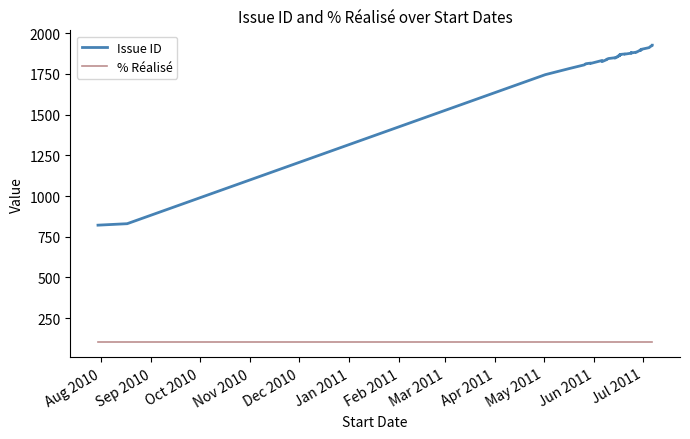

List the series in order of their overall mean, lowest first.

% Réalisé, Issue ID